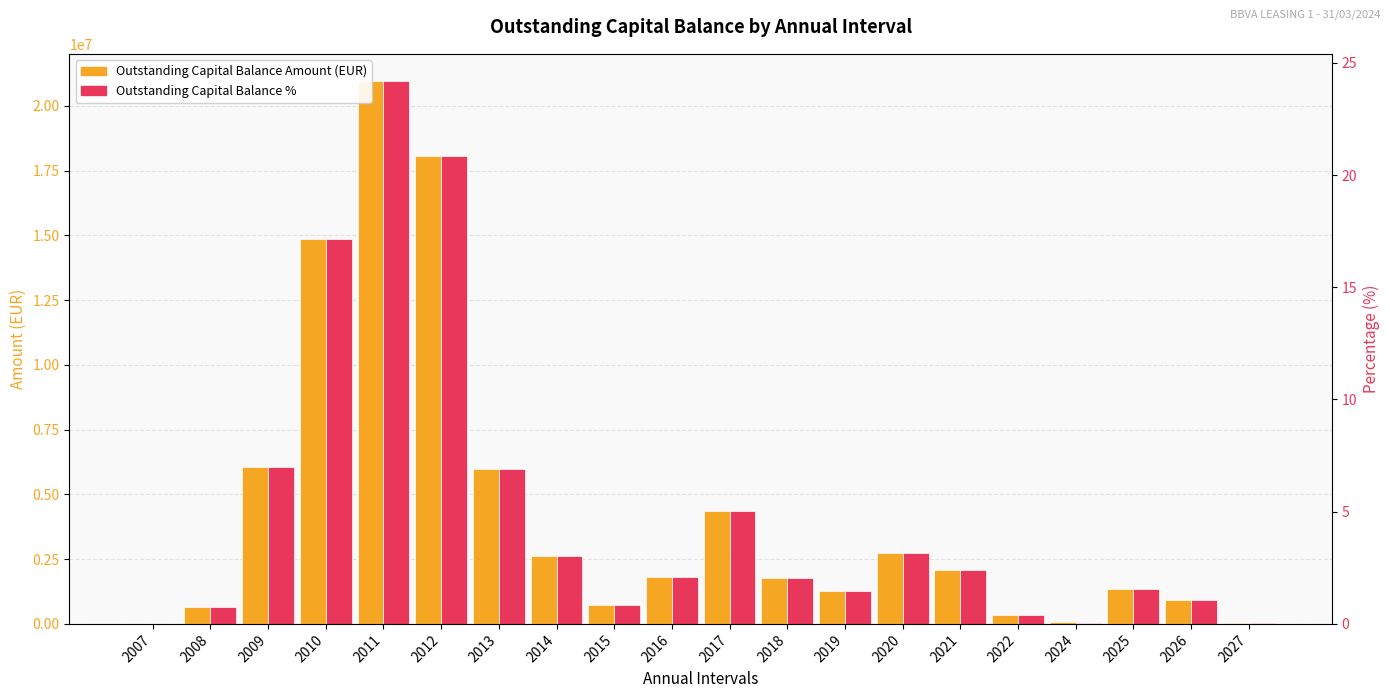

Where is Outstanding Capital Balance Amount nearest to the value 10479015?

2010